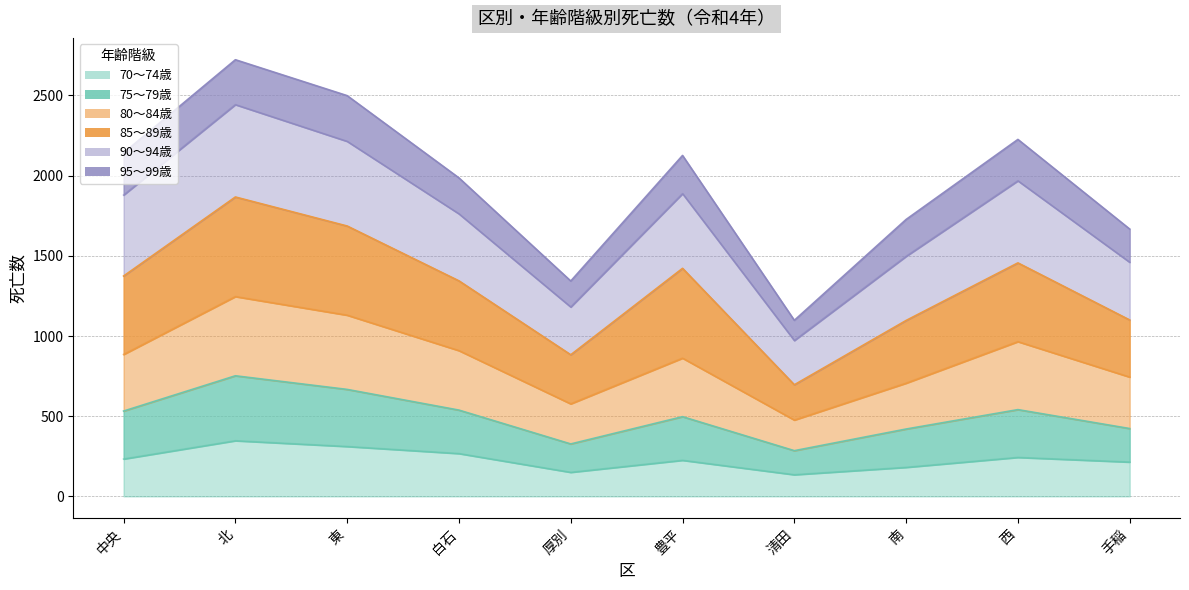

What is the value of the 70～74 point at the 2nd from the left?

347